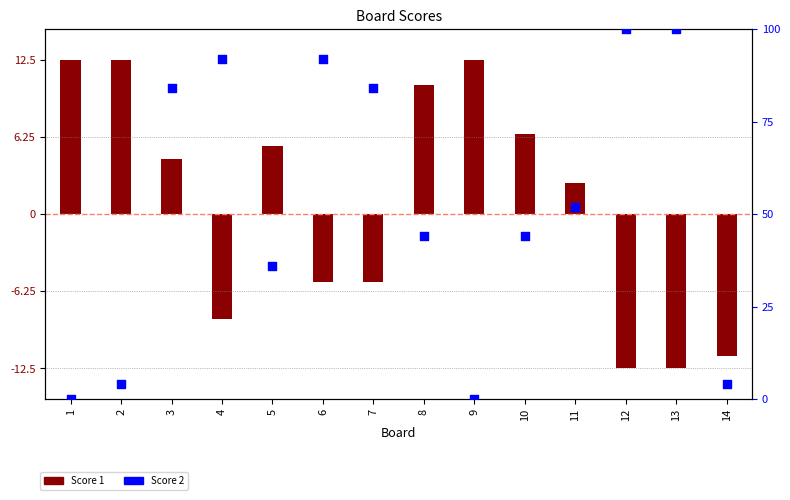

Which series contains the lowest Y value?

Score 1